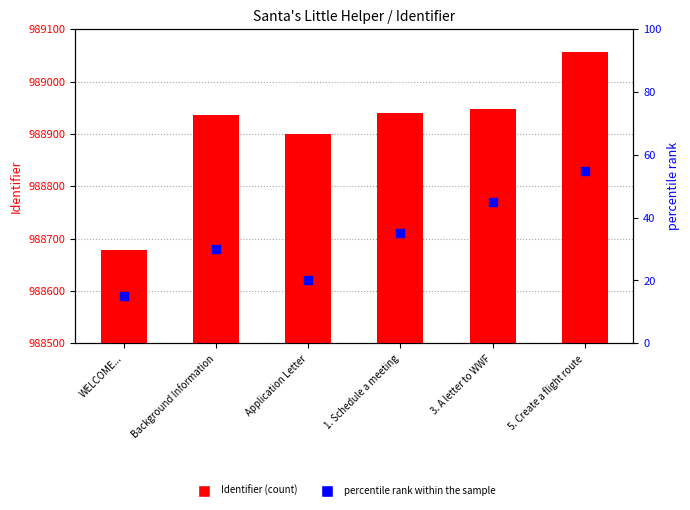

Which series reaches the maximum Y coordinate?

Identifier (count)